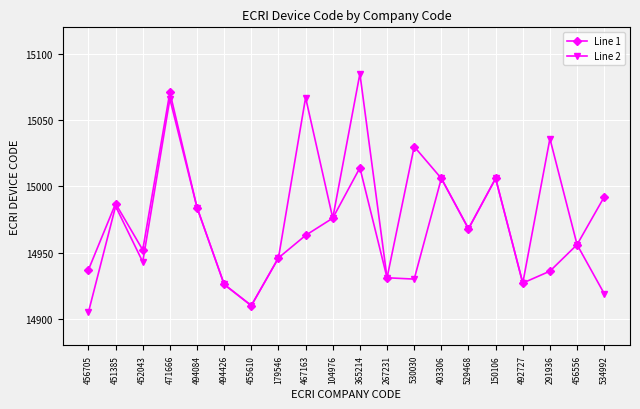

What is the difference between the second highest and minimum values in the Line 2 series?

162